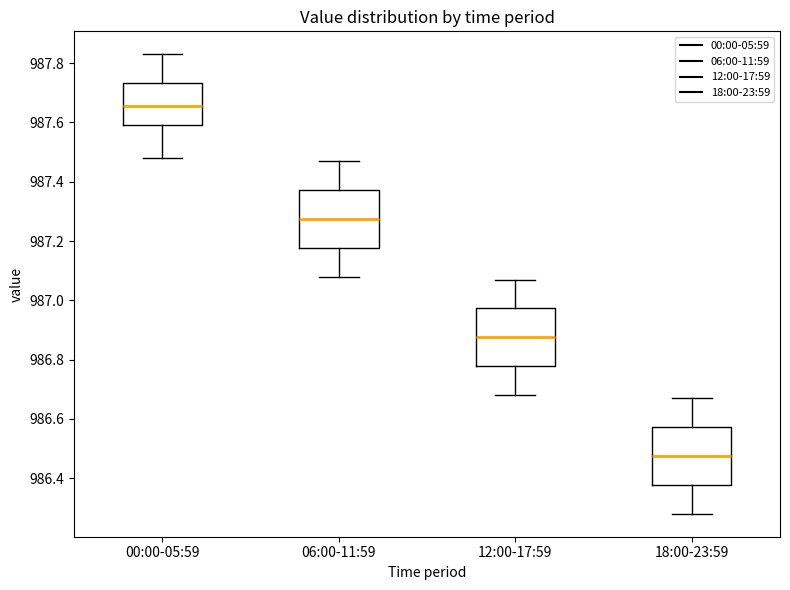

Where does the upper whisker of the box for 18:00-23:59 end on the y-axis? The values are not printed on the chart, so give them approximately, as read against the axis.

986.68